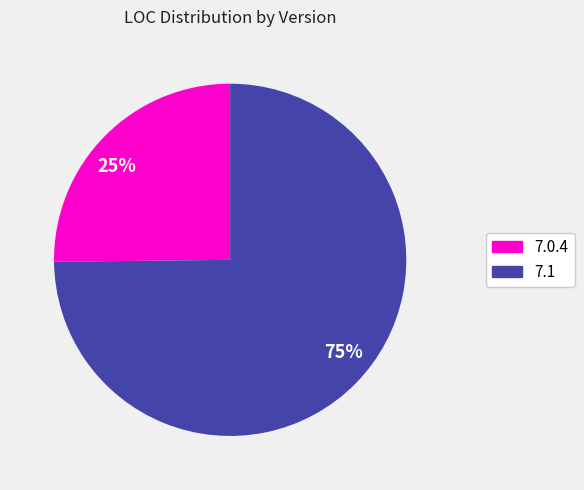

How many slices are in this pie chart?

2